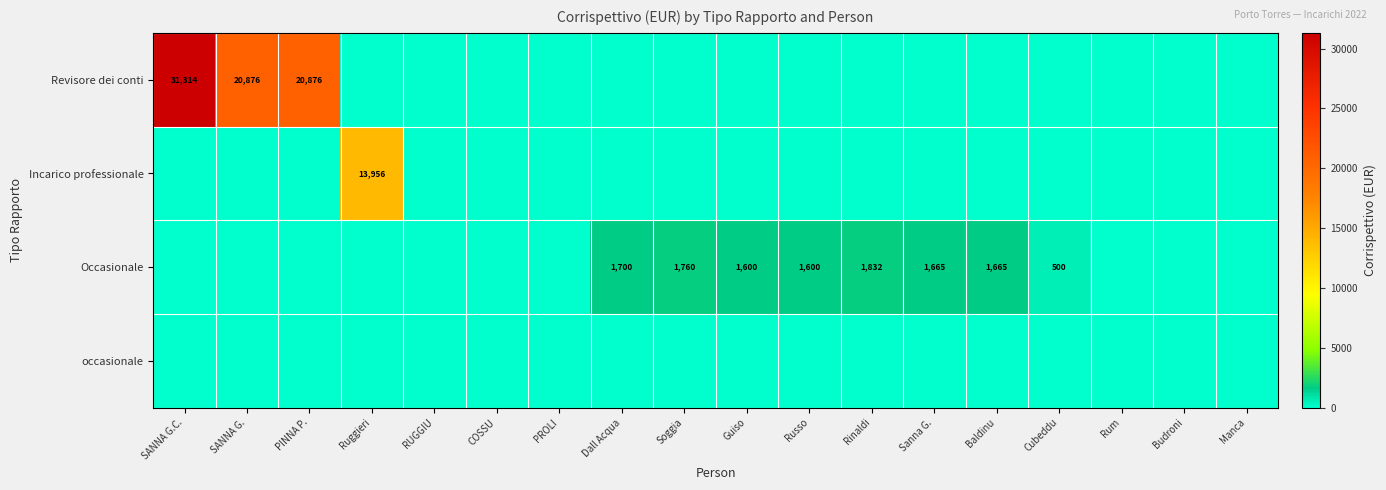

What is the sum of the Occasionale values at Rinaldi and Russo?

3432